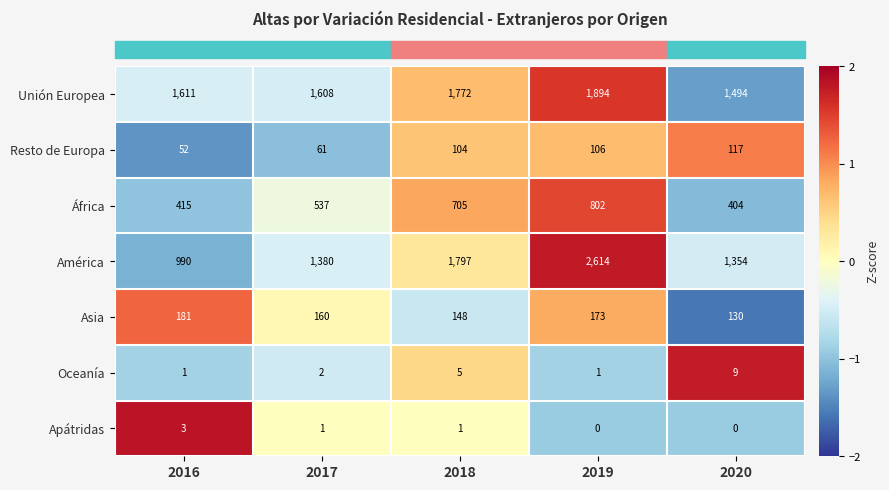

What is the total value across all series at 2020?

3508